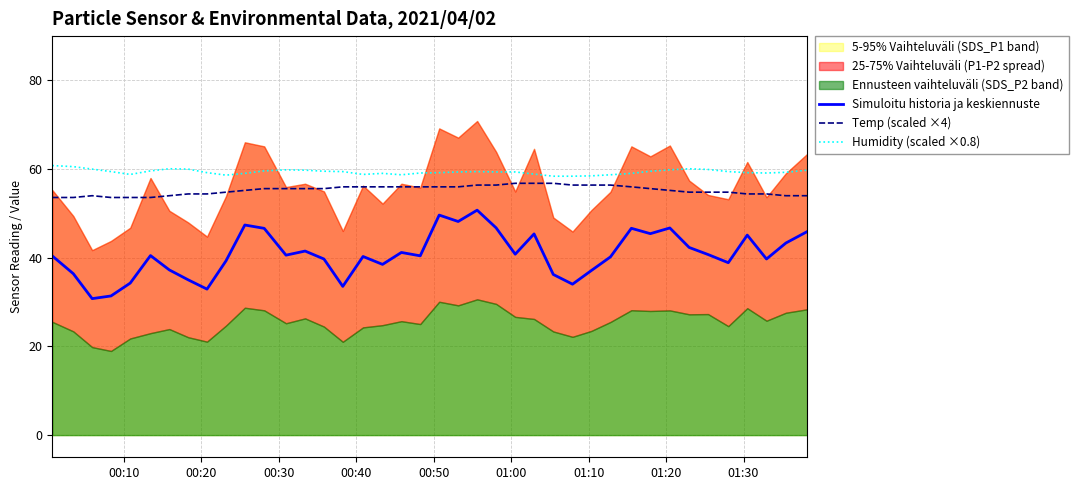

True or false: Simuloitu historia ja keskiennuste and Humidity (scaled ×0.8) intersect in this chart.

False